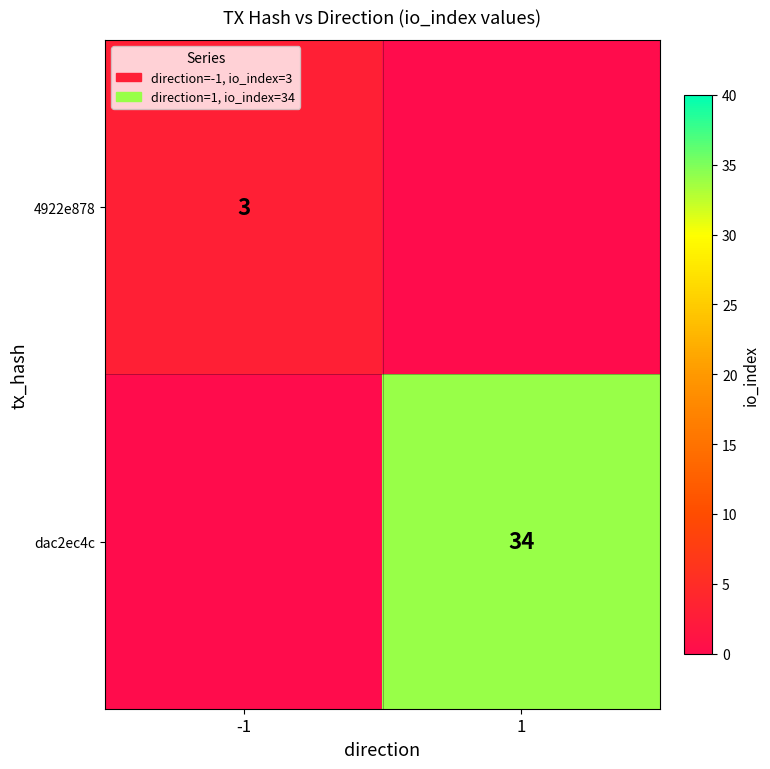

Is the value of dac2ec4c at 1 greater than the value of 4922e878 at -1?

Yes